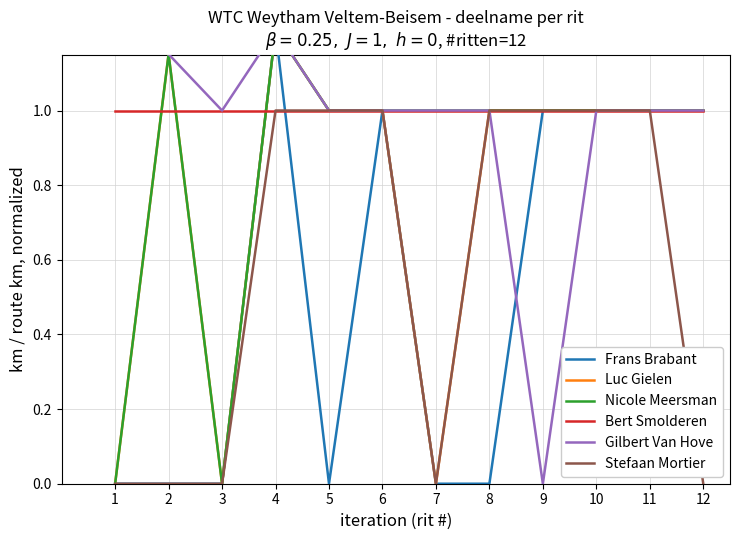

True or false: Stefaan Mortier and Gilbert Van Hove cross at least once.

False